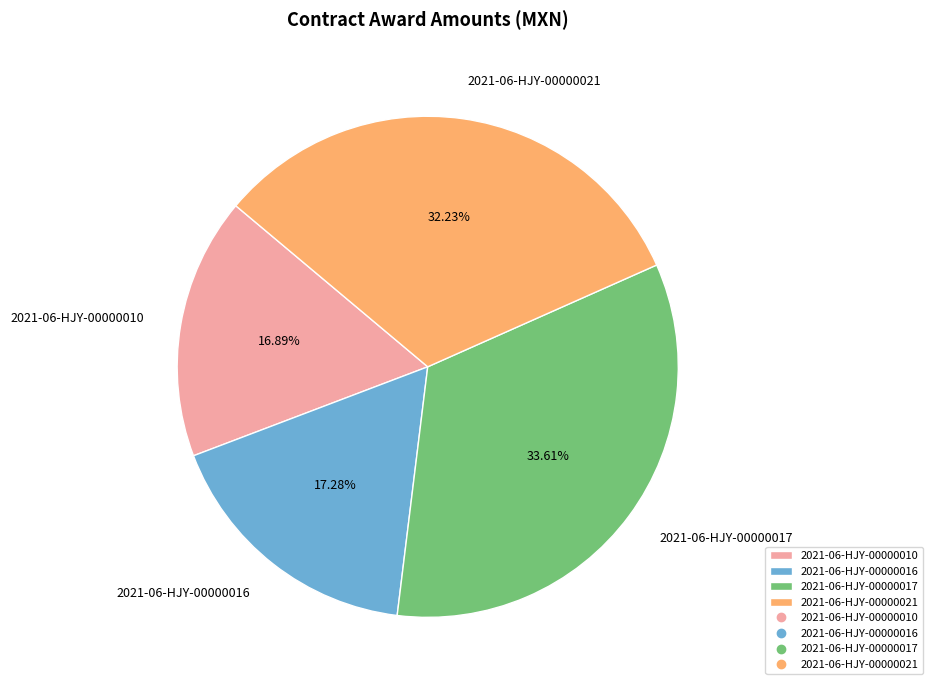

What percentage is the 2021-06-HJY-00000017 slice, to the nearest percent?

34%